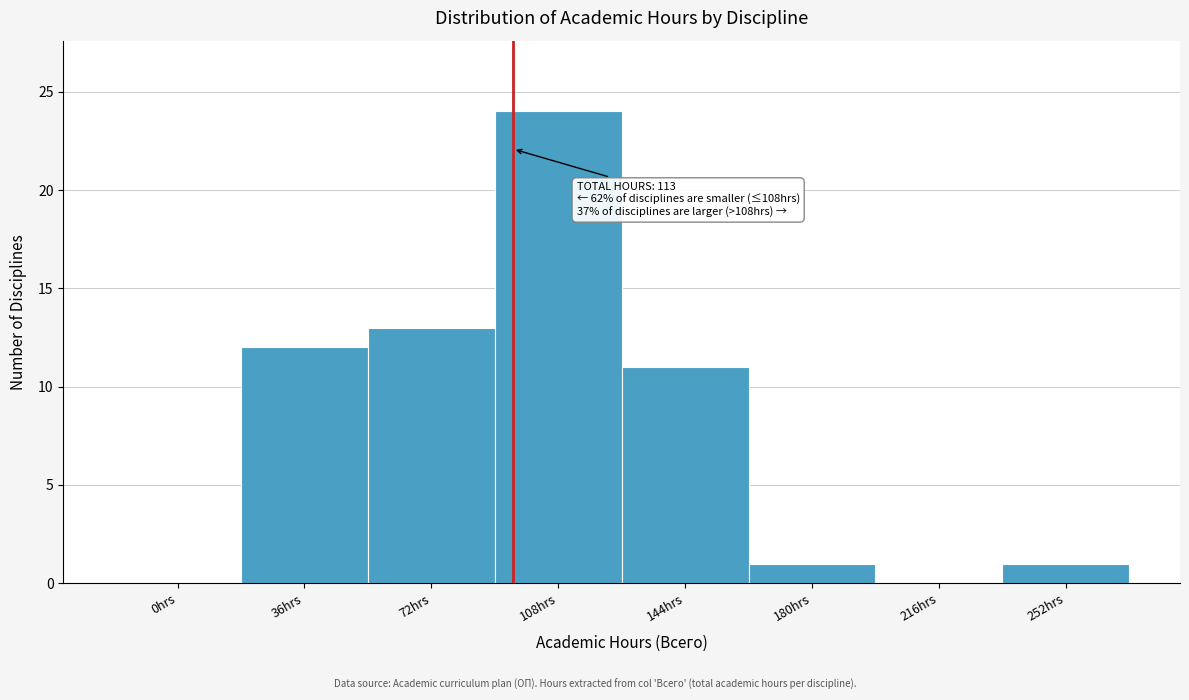

Reading left to right, what are all the values shown in this chart?

0hrs=0	36hrs=12	72hrs=13	108hrs=24	144hrs=11	180hrs=1	216hrs=0	252hrs=1